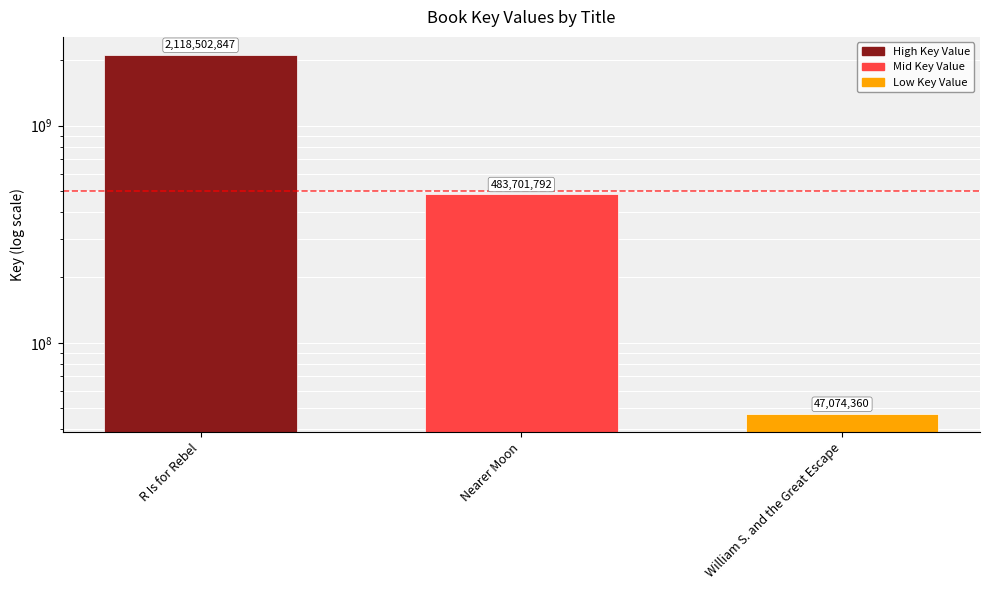

What is the sum of all values?

2649278999